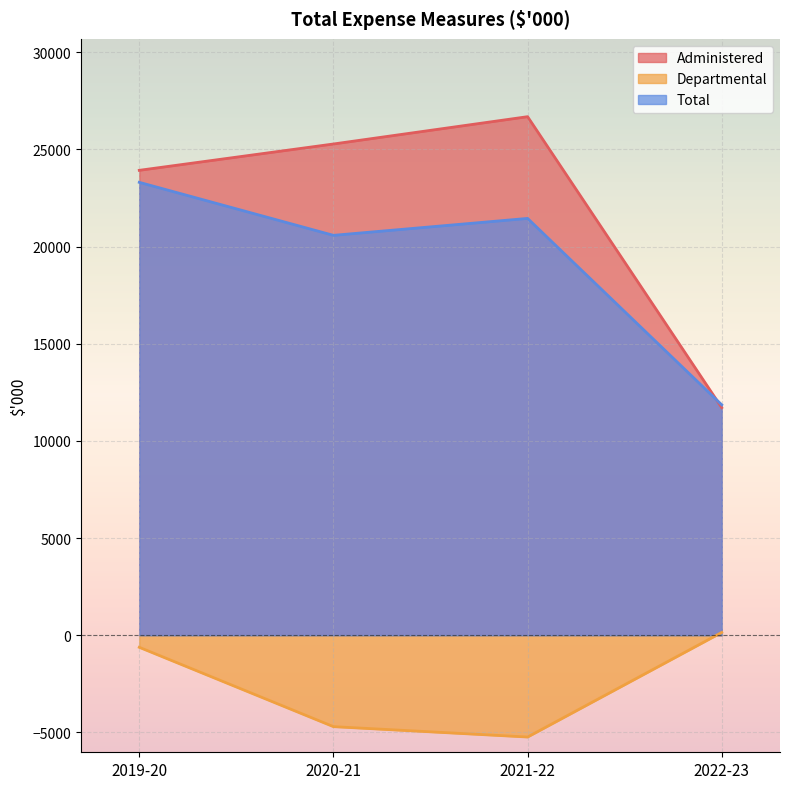

What is the difference between the maximum and minimum values in the Departmental series?

5380